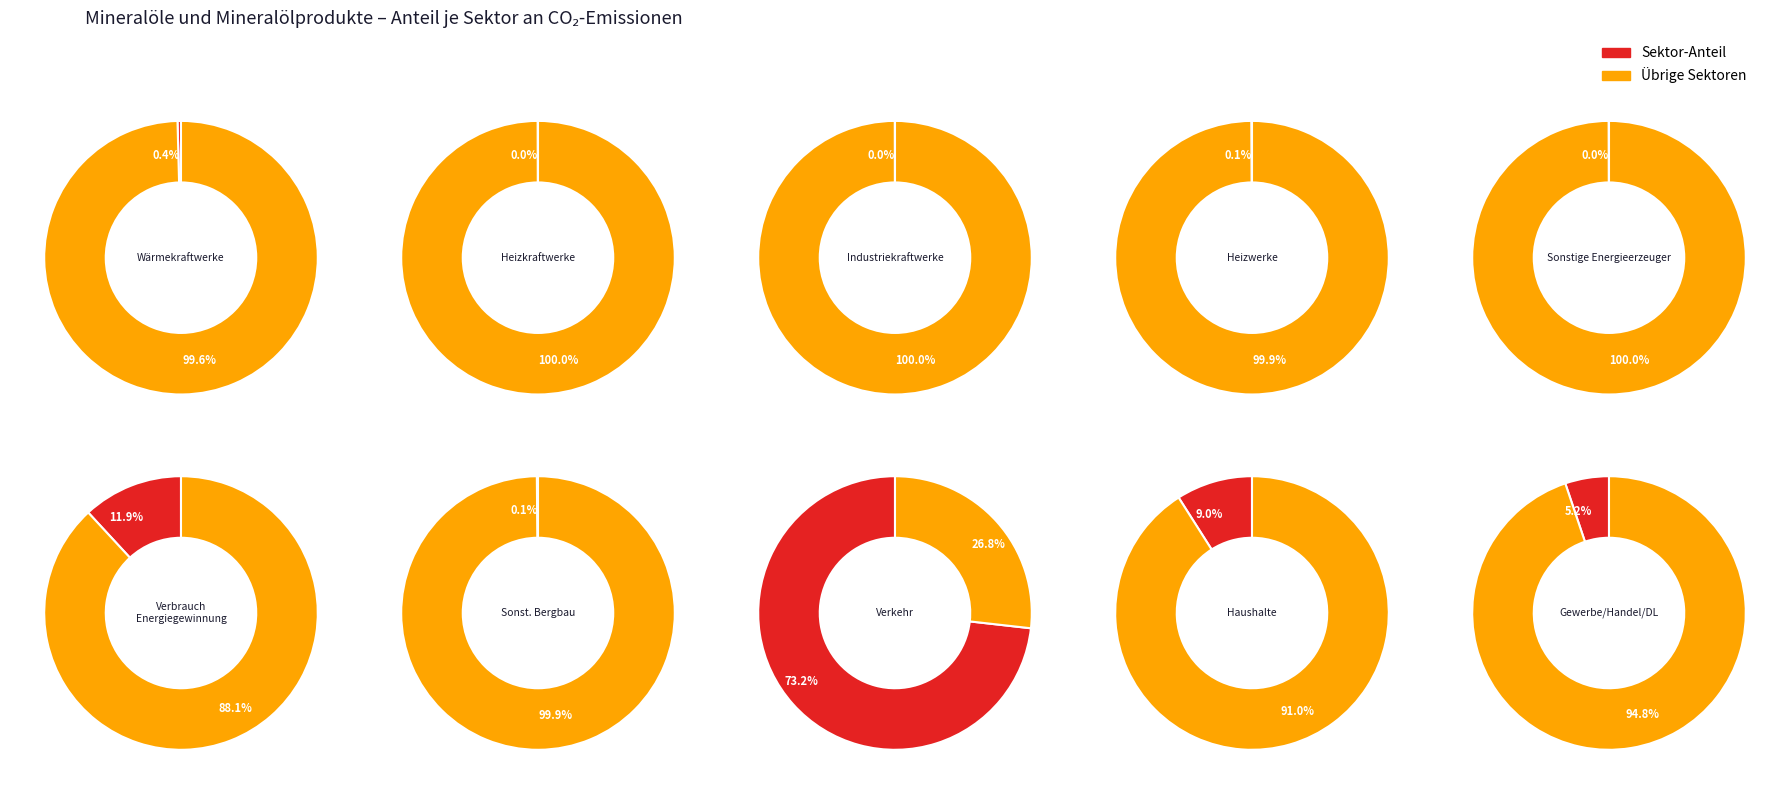

To the nearest percent, what is the combined percentage of 9 and 7?

78%